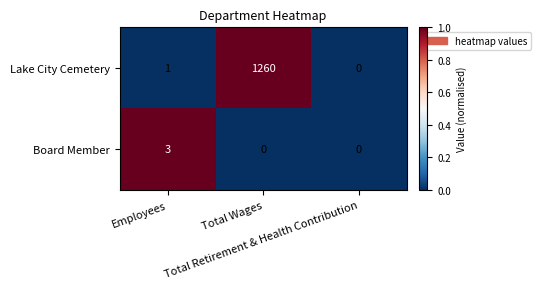

Between Employees and Total Retirement & Health Contribution, which series saw the biggest shift?

Board Member